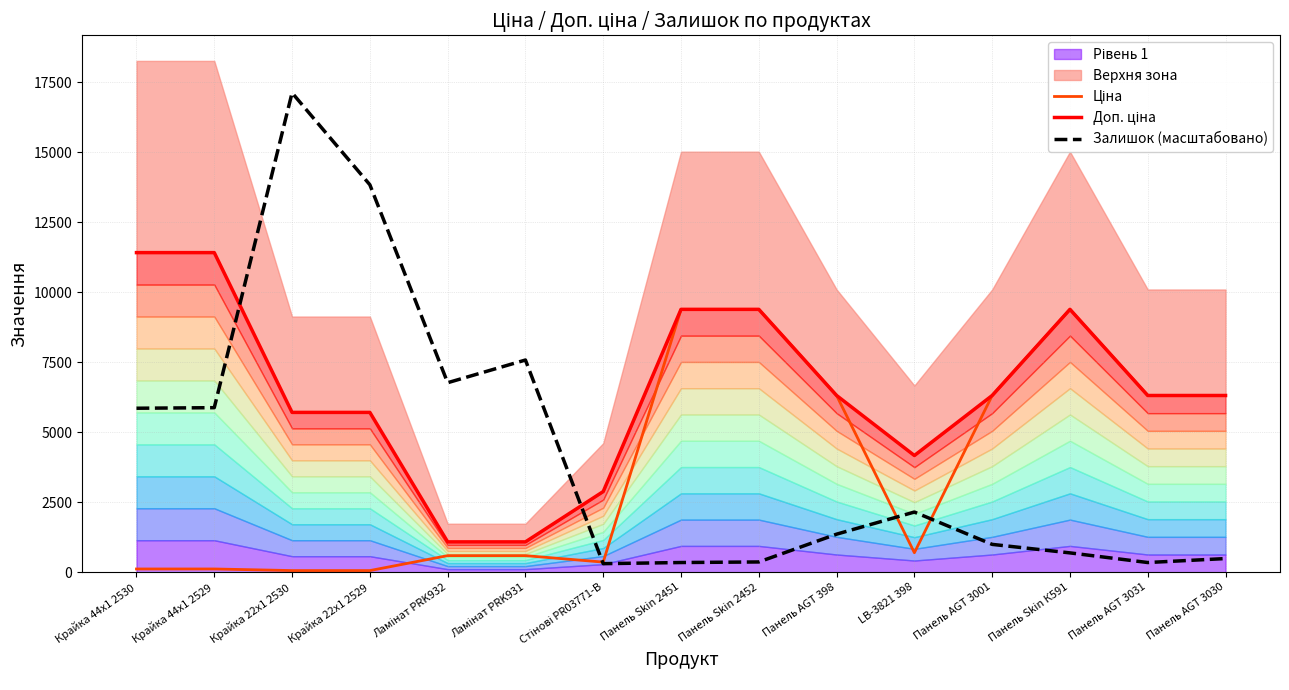

What position from the left is Панель AGT 3031?

14